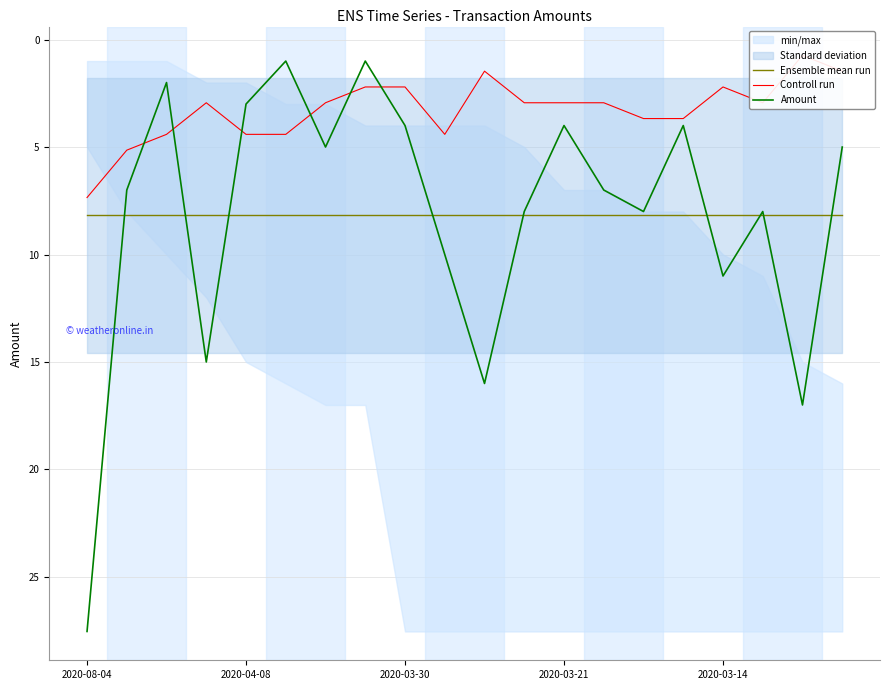

Is it true that Ensemble mean run equals 8.2 at 2020-03-14?

True